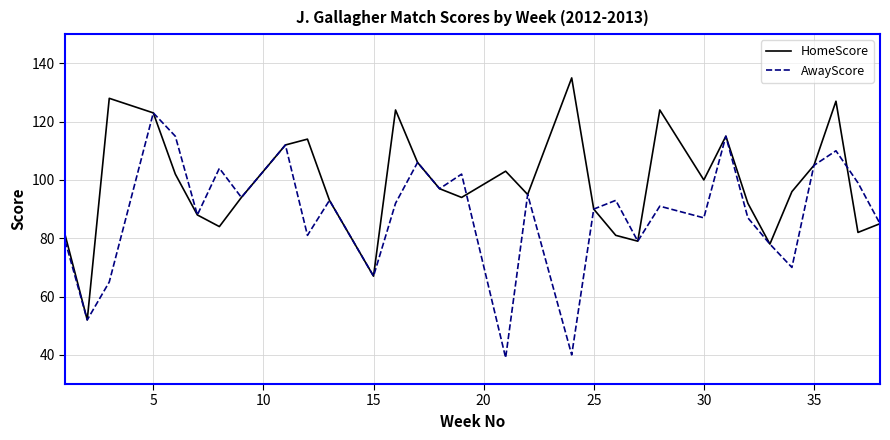

Which series has the largest total across all categories?

HomeScore